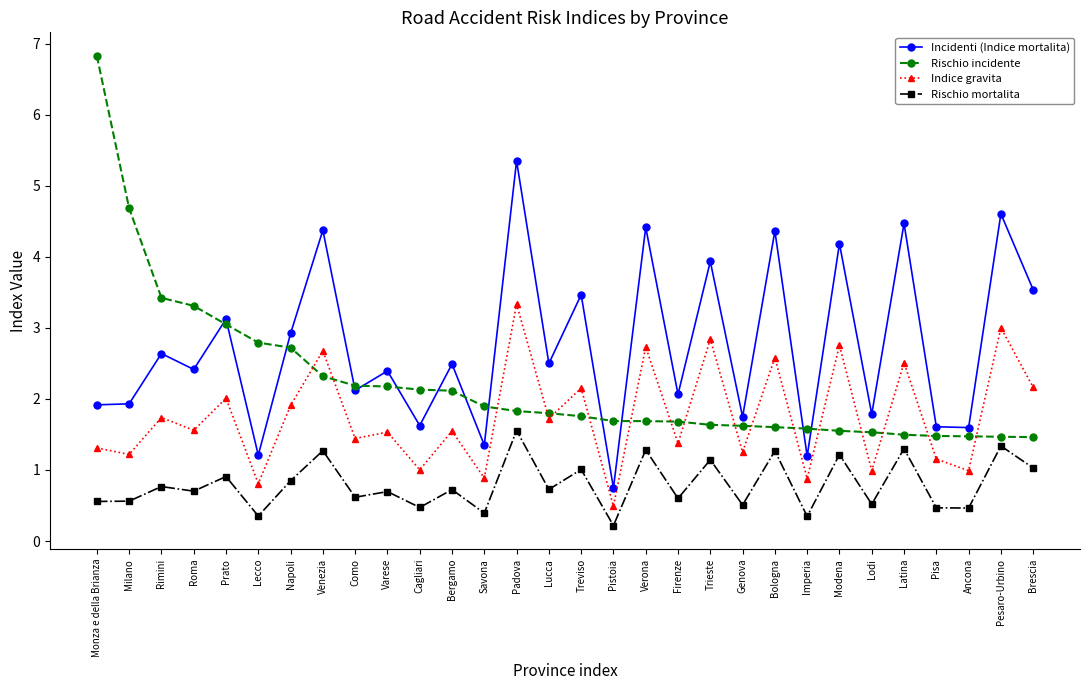

What is the difference between the maximum and minimum values in the Rischio mortalita series?

1.3